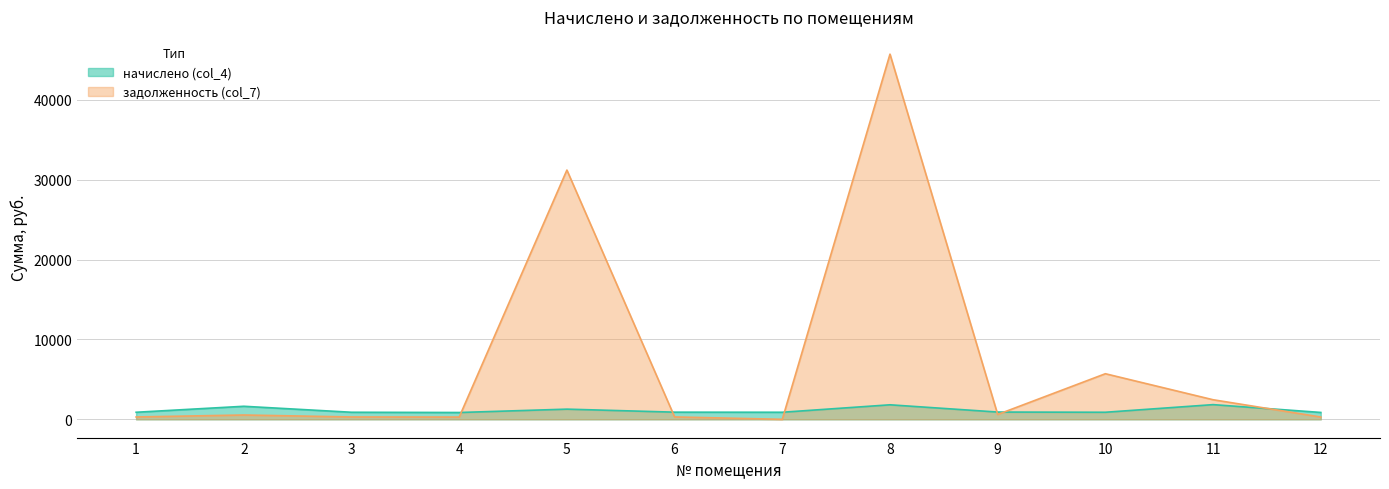

True or false: начислено (col_4) has a value of 756.4 at 8.

False